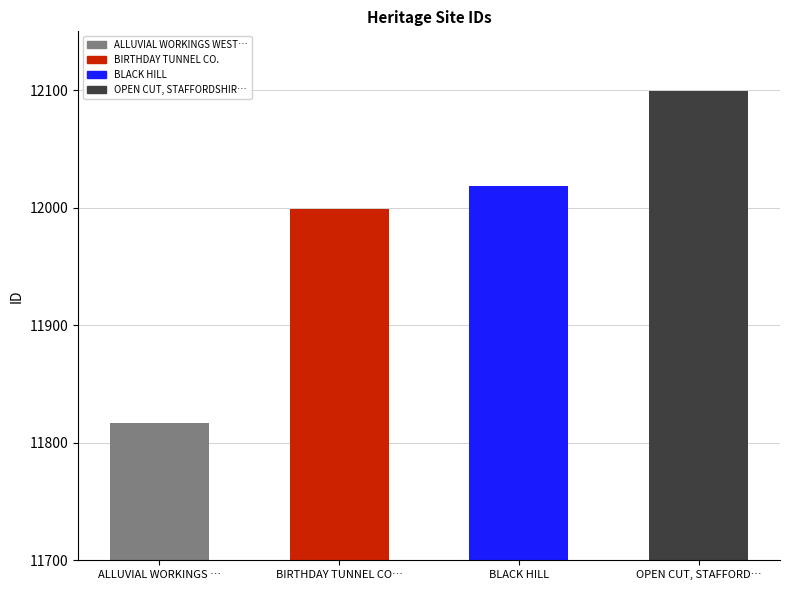

What is the sum of all values?

47933